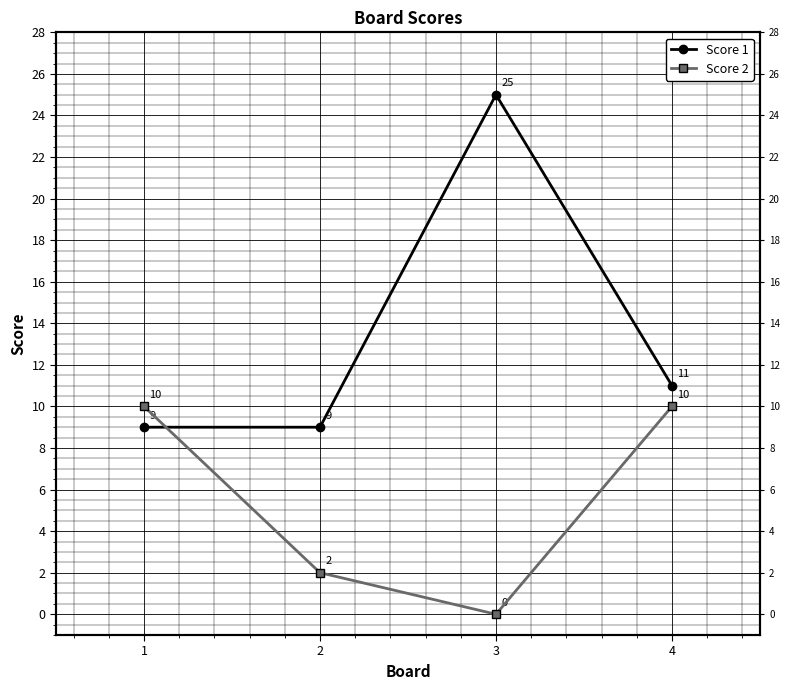

What is the difference between the highest and lowest values at 1?

1